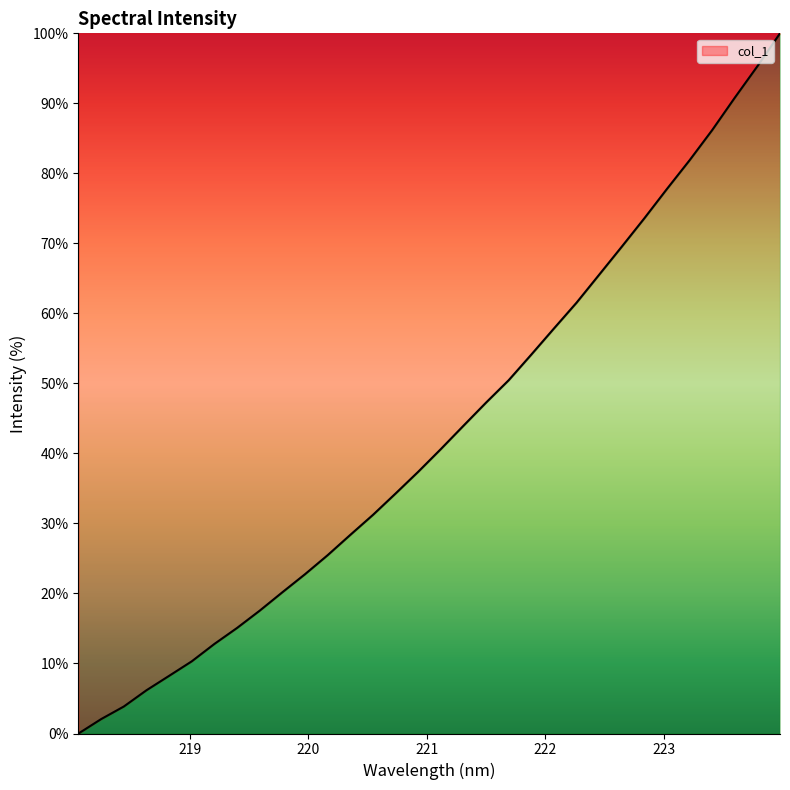

What is the maximum value shown in the chart?

100.0